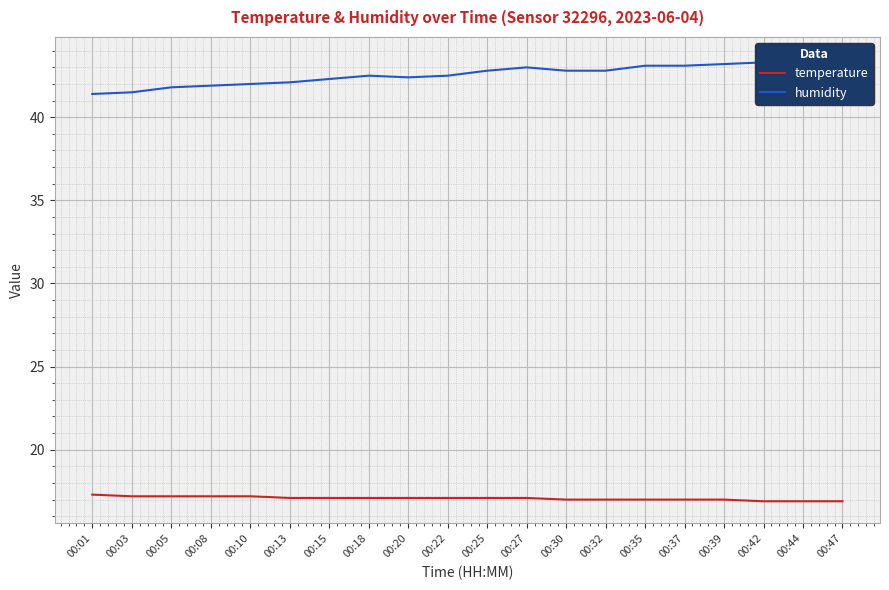

What is the difference between the highest and lowest values at 00:27?

25.9